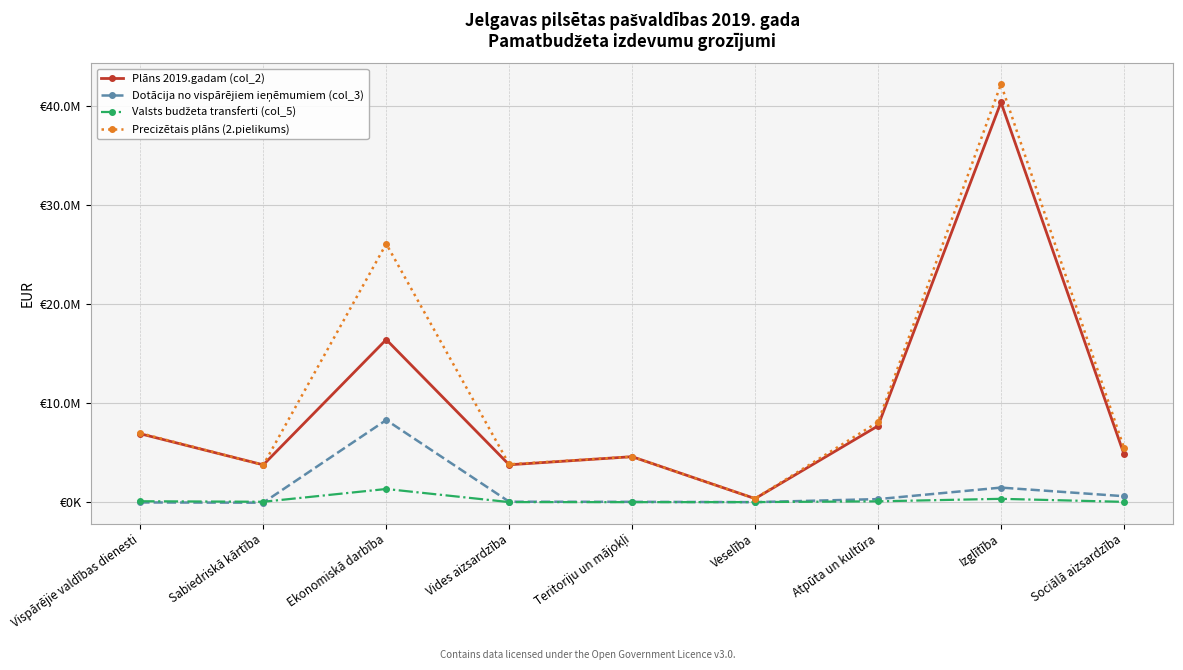

Where is Dotācija no vispārējiem ieņēmumiem (col_3) nearest to the value 4117884?

Izglītība